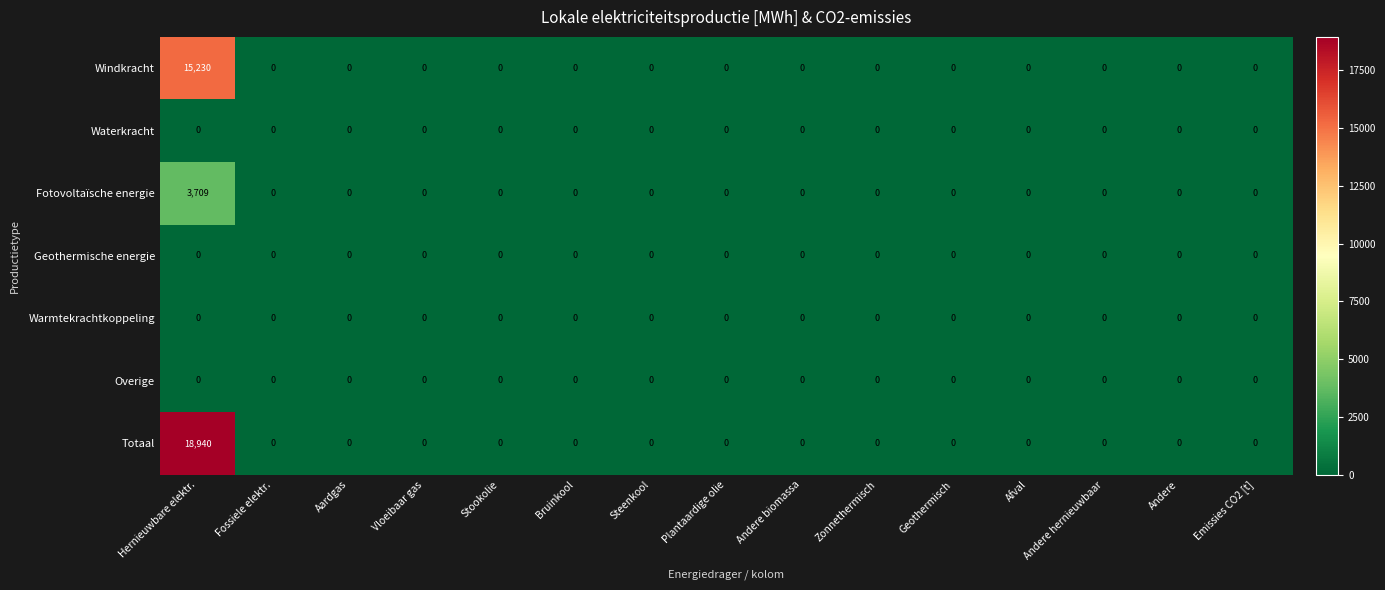

Is it true that Geothermische energie equals 0 at Steenkool?

True